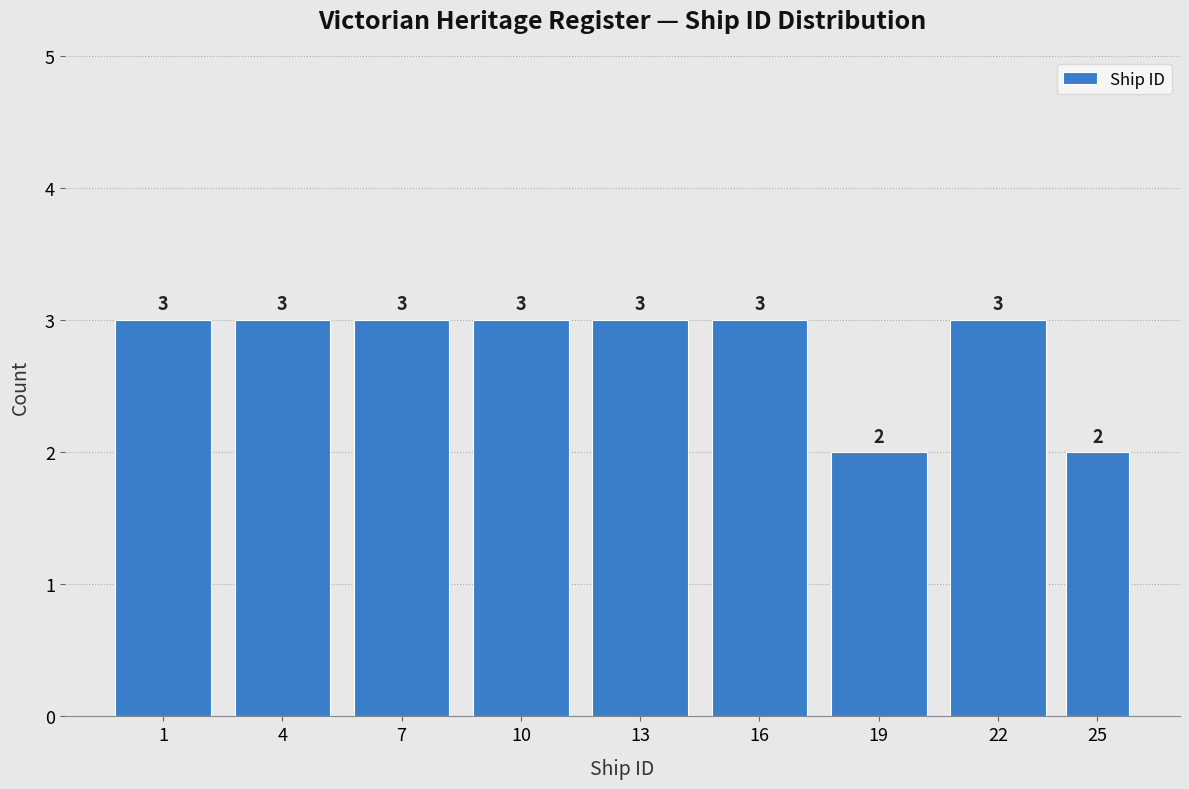

Reading left to right, what are all the values shown in this chart?

1=3	4=3	7=3	10=3	13=3	16=3	19=2	22=3	25=2